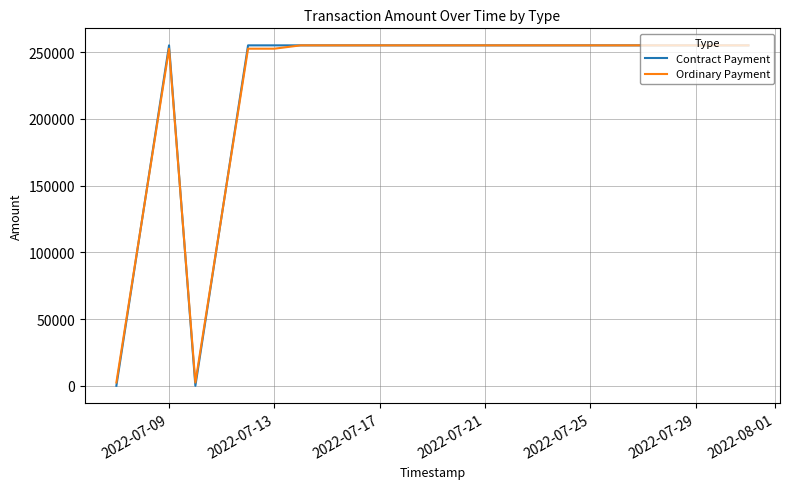

Count the number of data series in this chart.

2